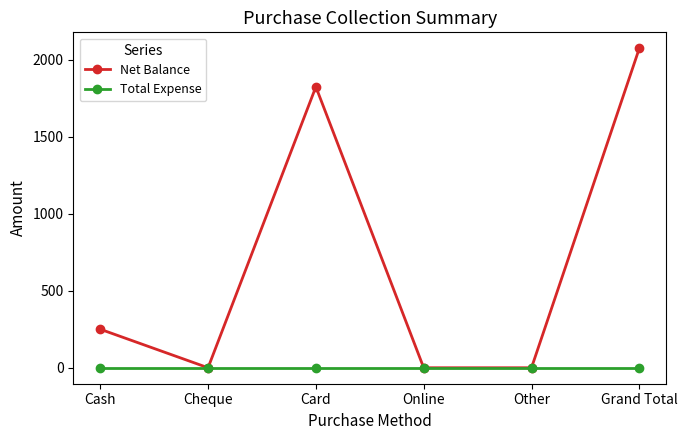

What is the label of the 1st point from the left?

Cash